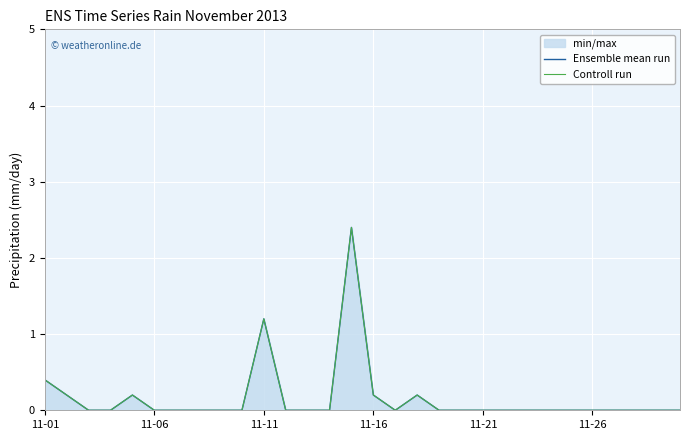

How many lines are shown in the chart?

2